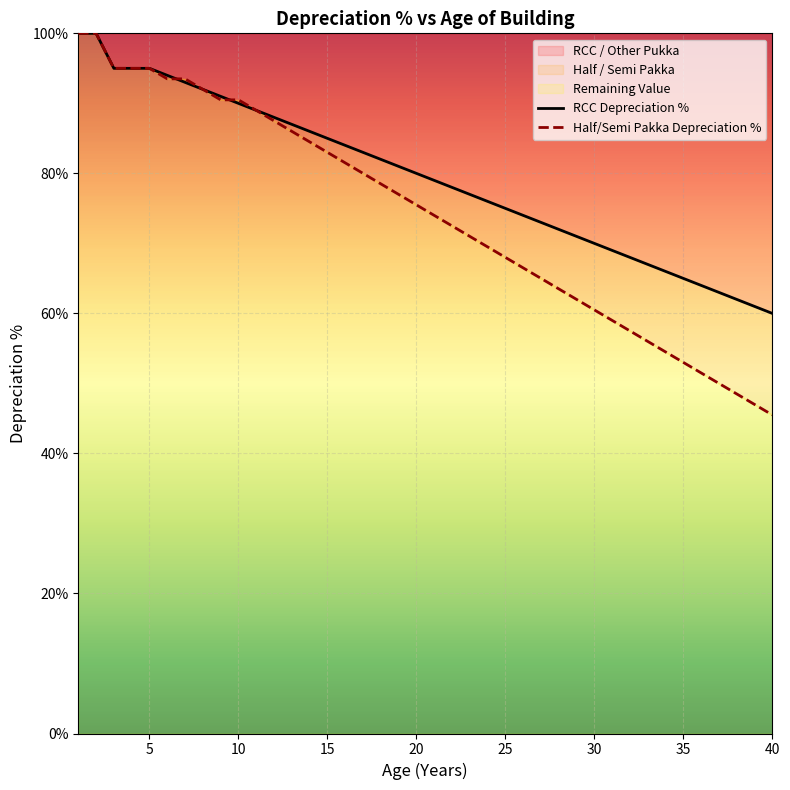

How many lines are shown in the chart?

2